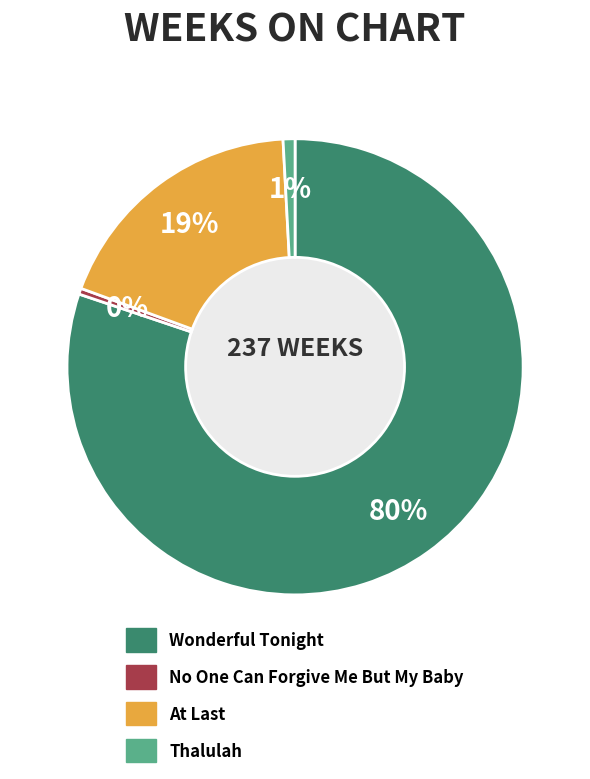

Does No One Can Forgive Me But My Baby account for over 50% of the chart?

No